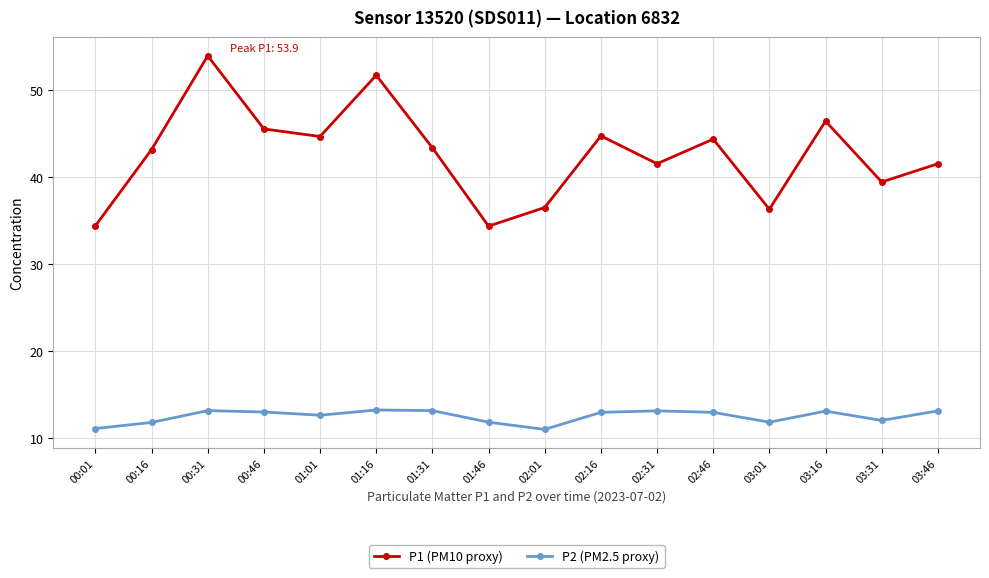

Which series changed the most between 01:16 and 01:46?

P1 (PM10 proxy)